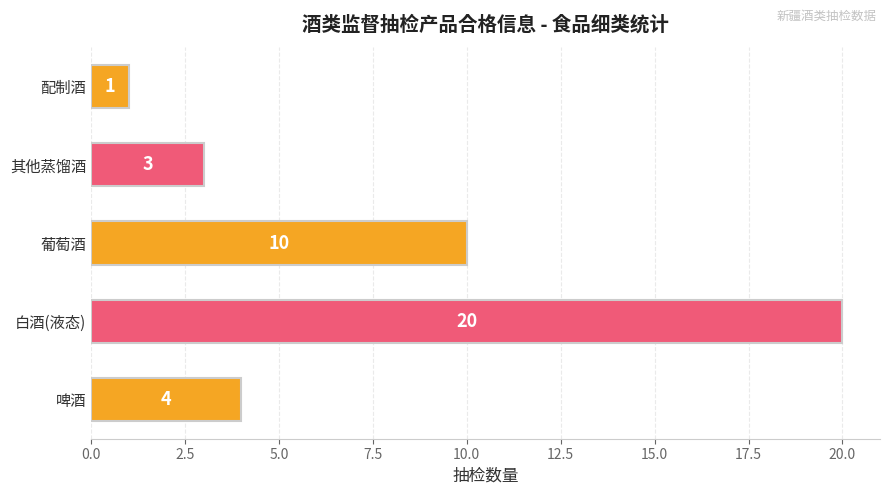

How many bars are there in total?

5